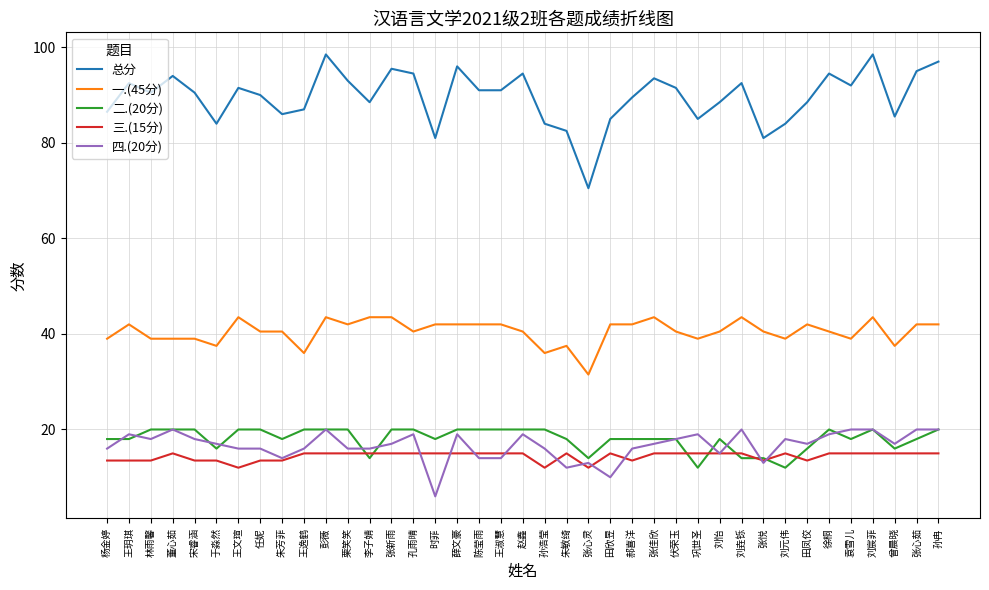

How many values in the 一.(45分) series exceed 40?

26